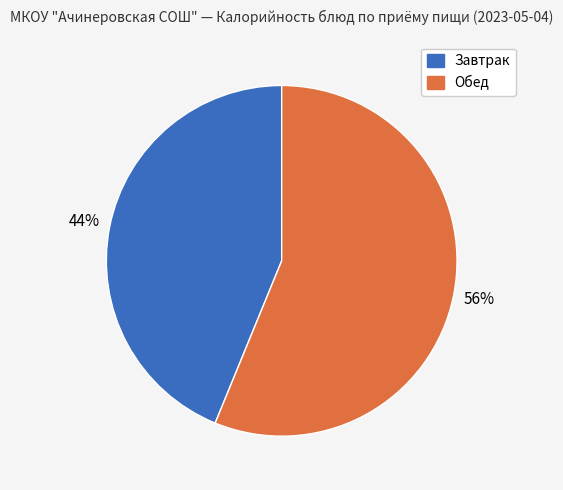

Does any single category account for the majority?

Yes